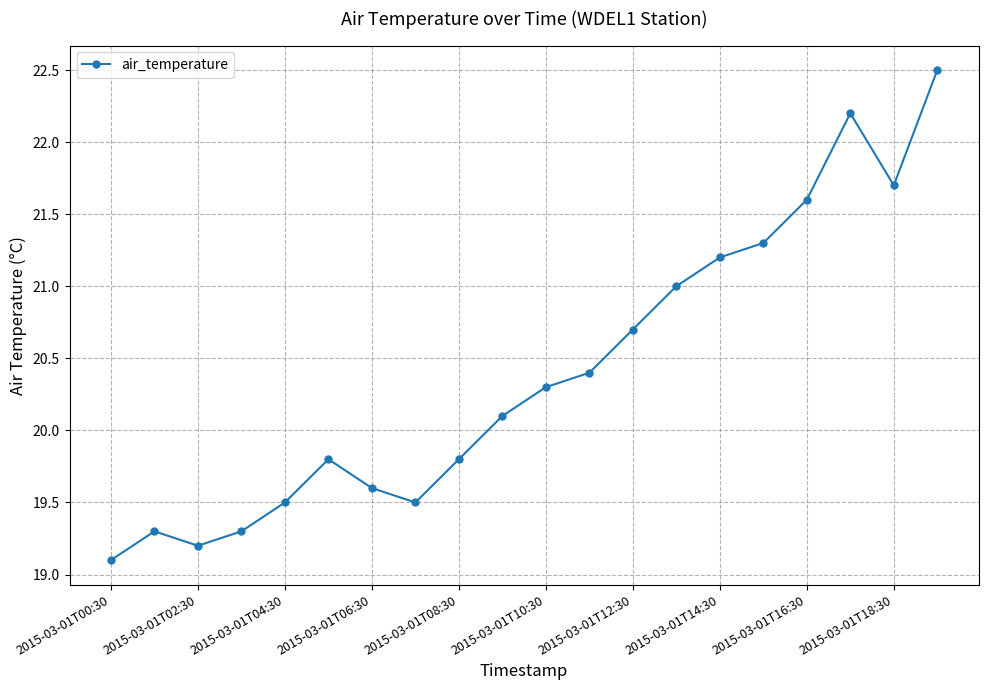

What is the difference between the second highest and minimum values?

3.1